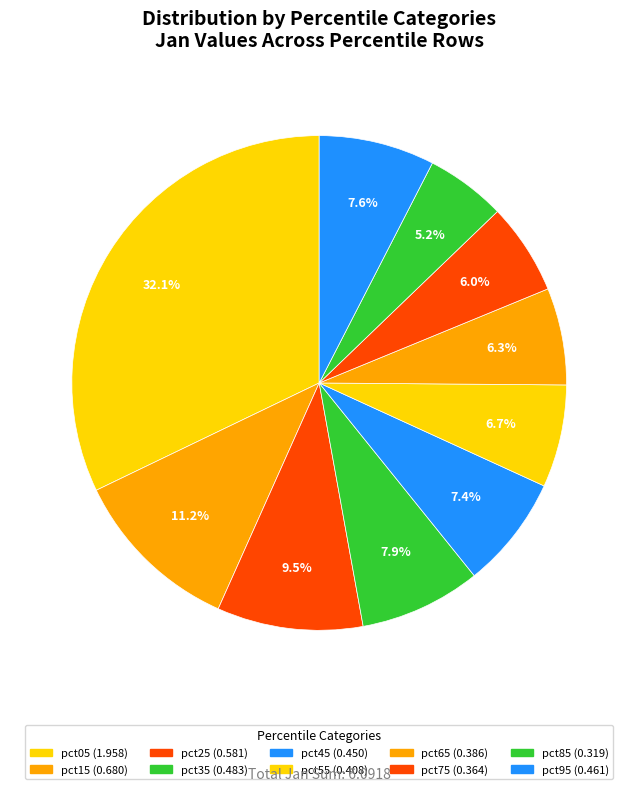

What percentage is the pct45 slice, to the nearest percent?

7%